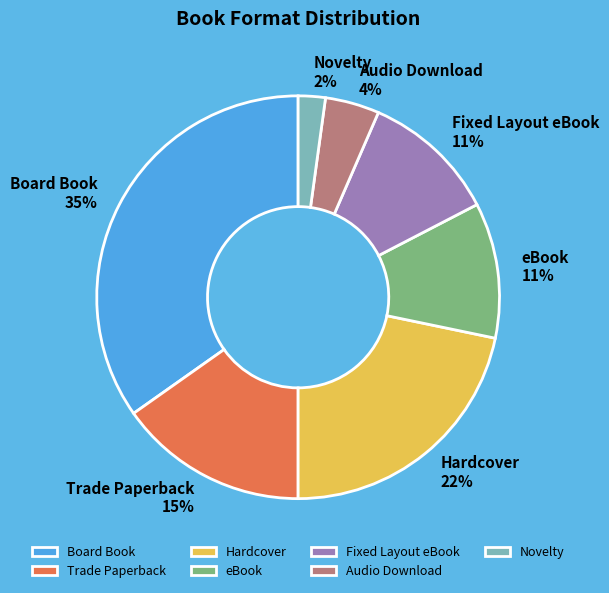

To the nearest percent, what is the average slice percentage?

14%